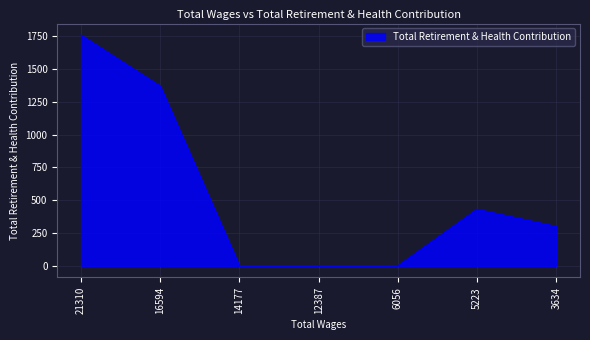

What is the difference between the maximum and minimum values?

1758